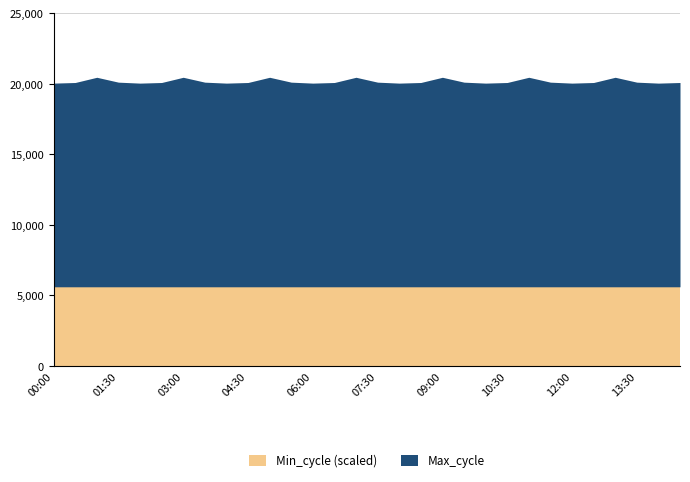

The value of Min_cycle (scaled) at 04:30 is 2677. True or false?

False